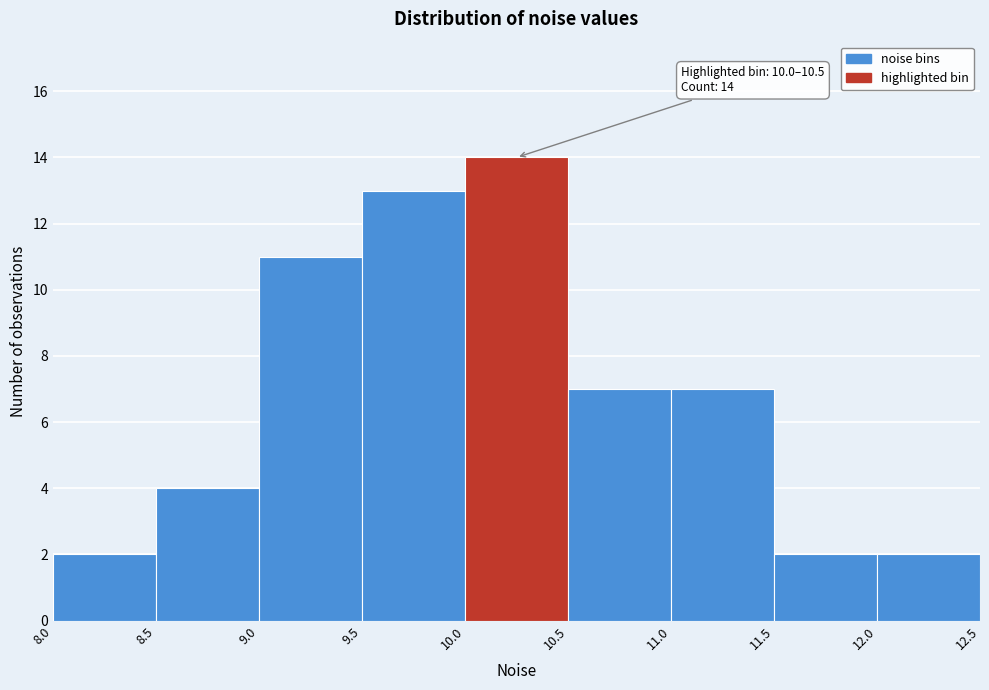

Which range on the x-axis has the tallest bar?

10.0 to 10.5